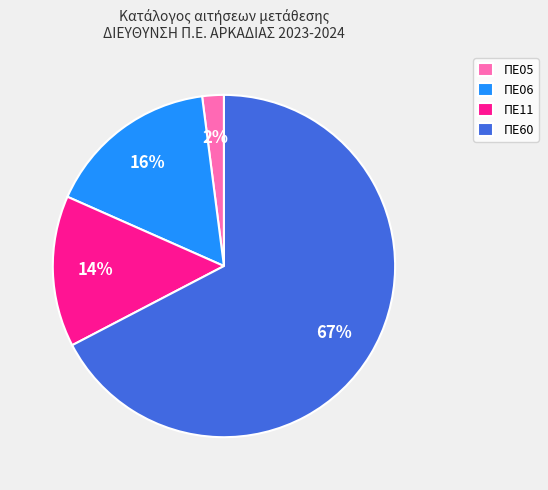

To the nearest percent, what percentage of the pie is ΠΕ06?

16%